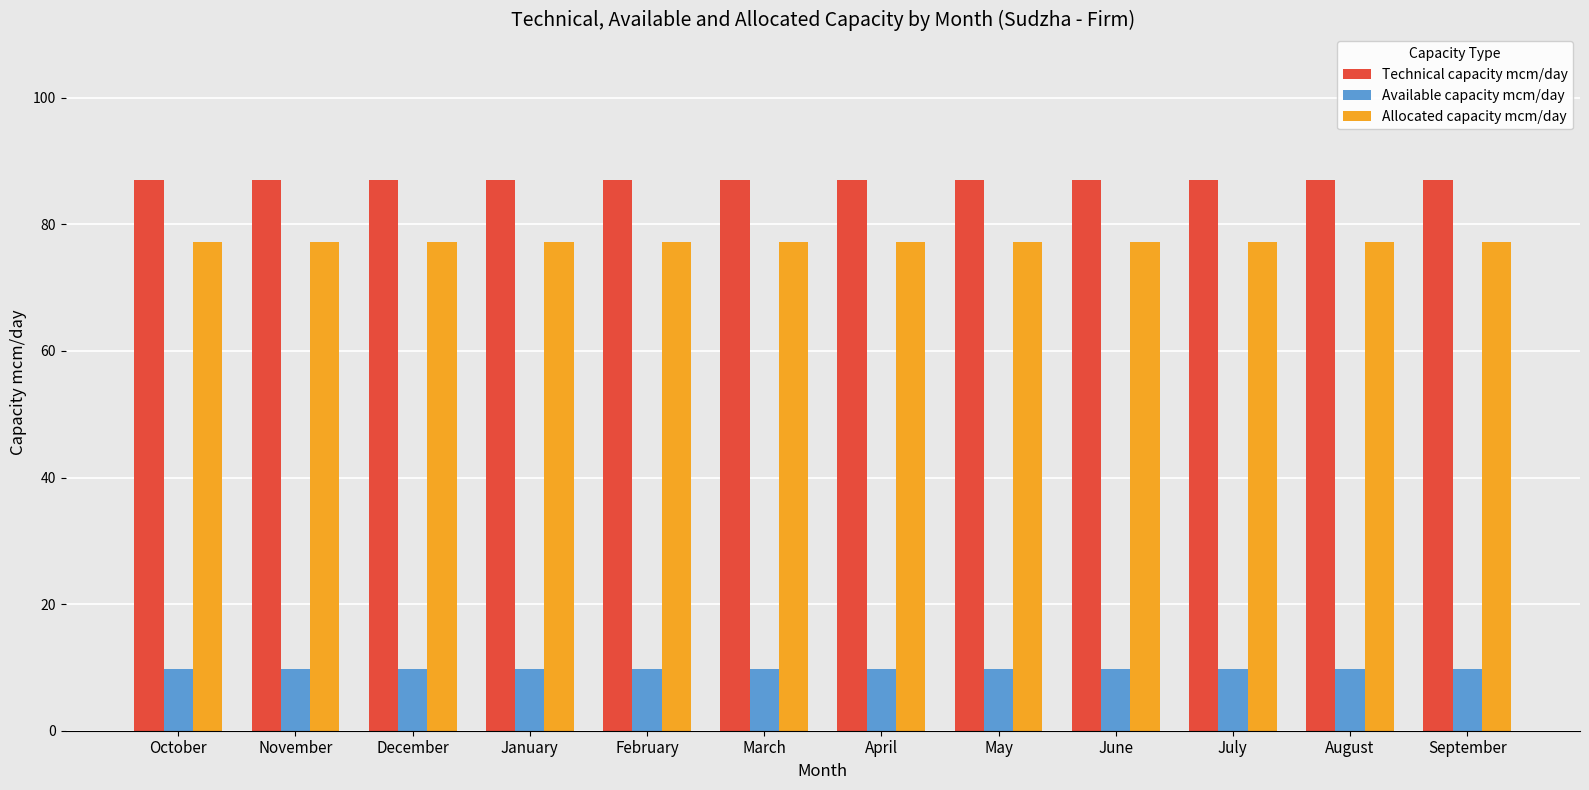

Does the chart contain any negative values?

No